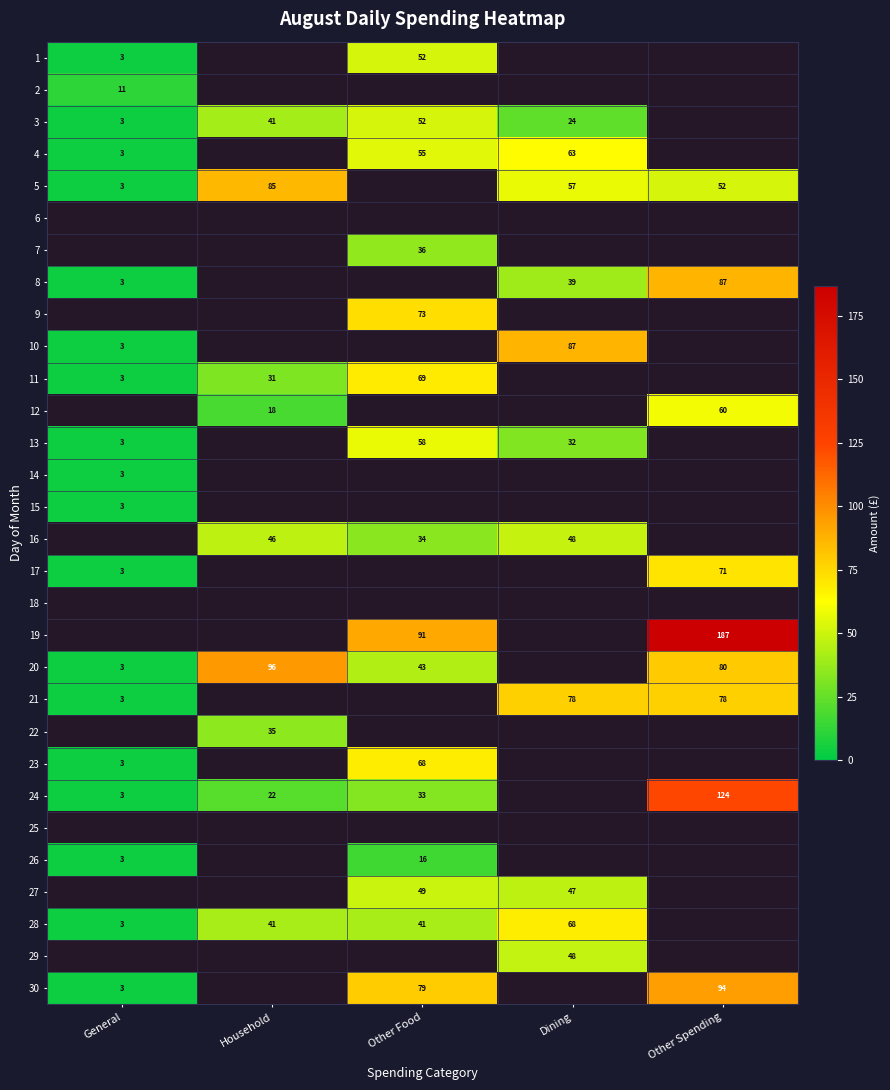

At how many categories does at least one series exceed 106?

1